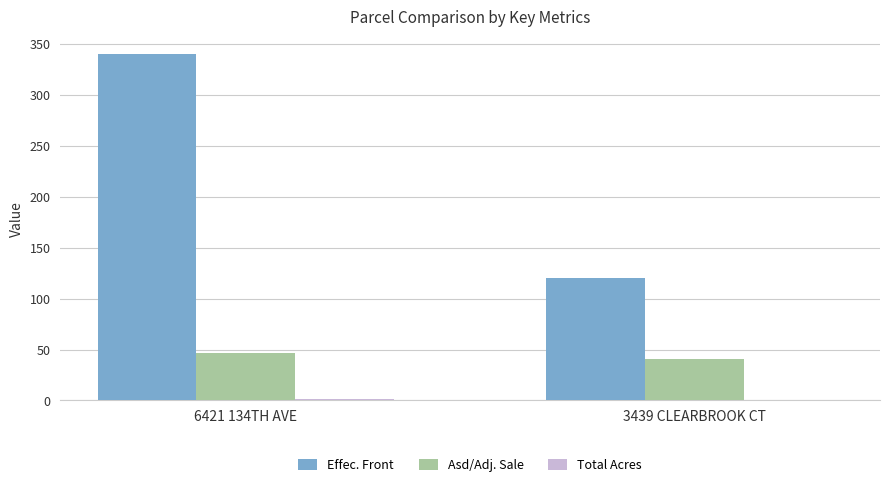

Which series changed the most between 6421 134TH AVE and 3439 CLEARBROOK CT?

Effec. Front